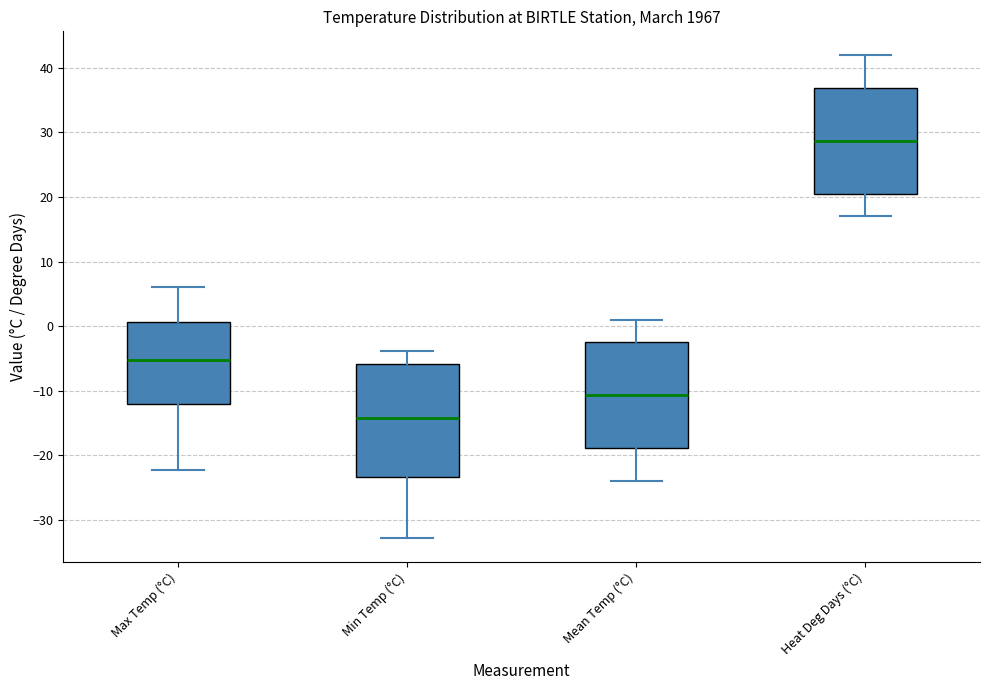

Reading left to right, transcribe this box plot: for each box, give where its median line is, the range the box spans, and where its two whiskers end, as read against the y-axis. The values are not printed on the chart, so give them approximately, as read against the axis.

Max Temp (°C): median -5, box -12 to 1, whiskers -22 to 6
Min Temp (°C): median -14, box -23 to -6, whiskers -33 to -4
Mean Temp (°C): median -11, box -19 to -2, whiskers -24 to 1
Heat Deg Days (°C): median 29, box 20 to 37, whiskers 17 to 42